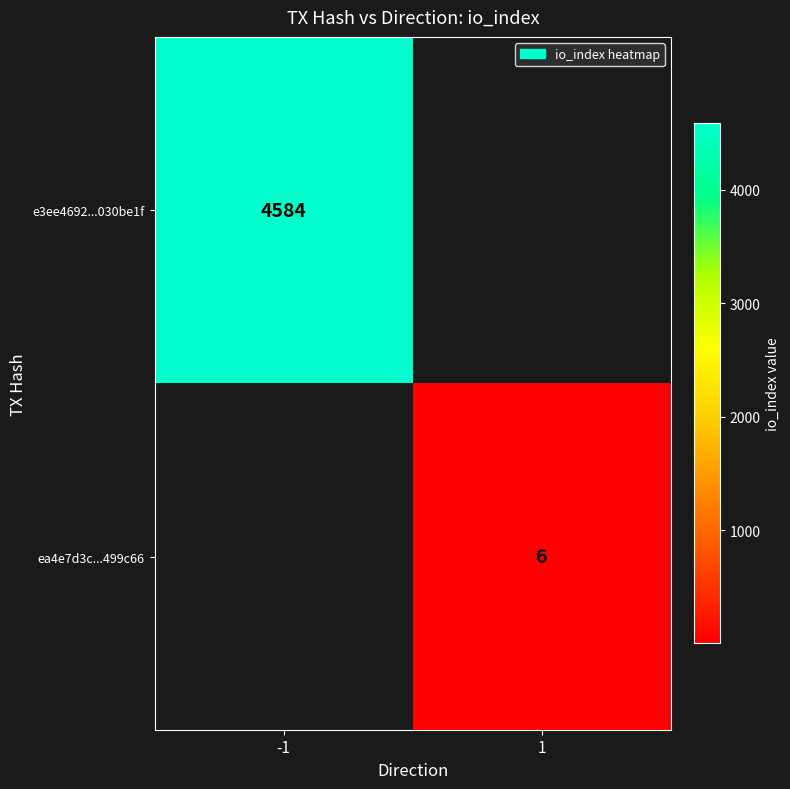

True or false: e3ee4692...030be1f has a value of 3118 at -1.

False